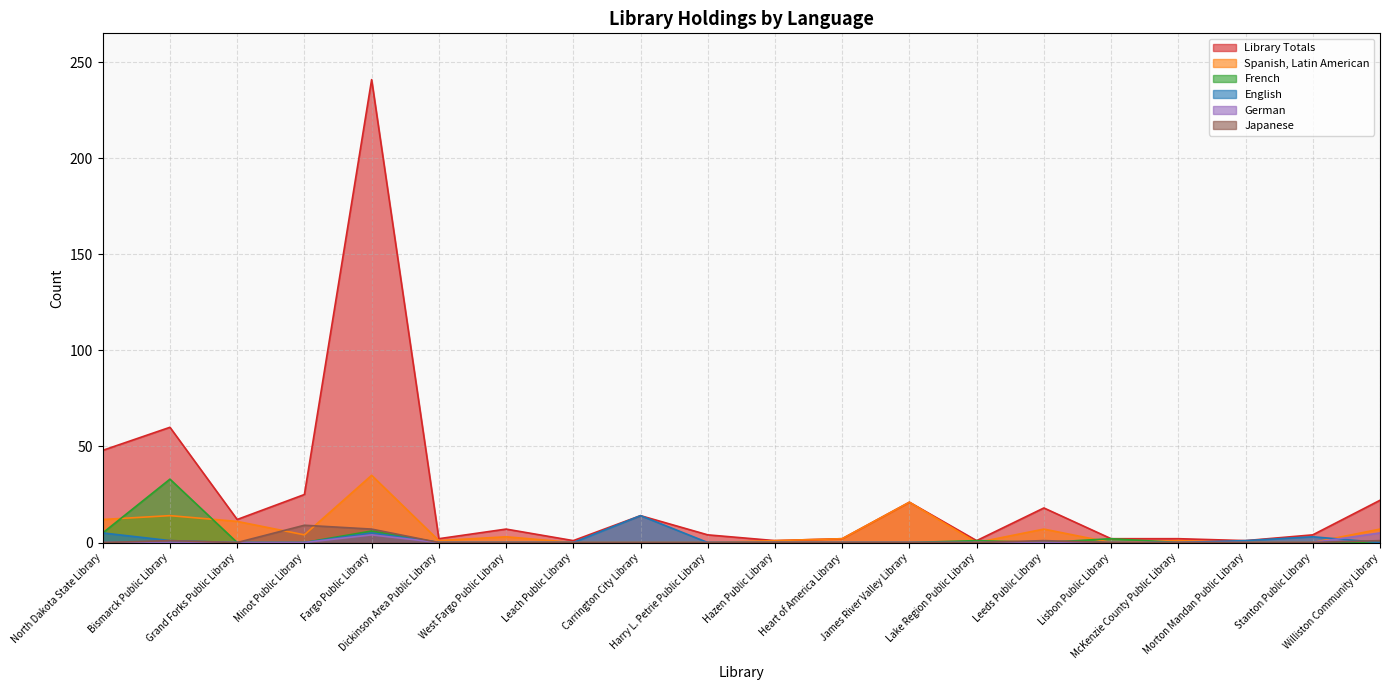

Is it true that English equals -4 at Lake Region Public Library?

False